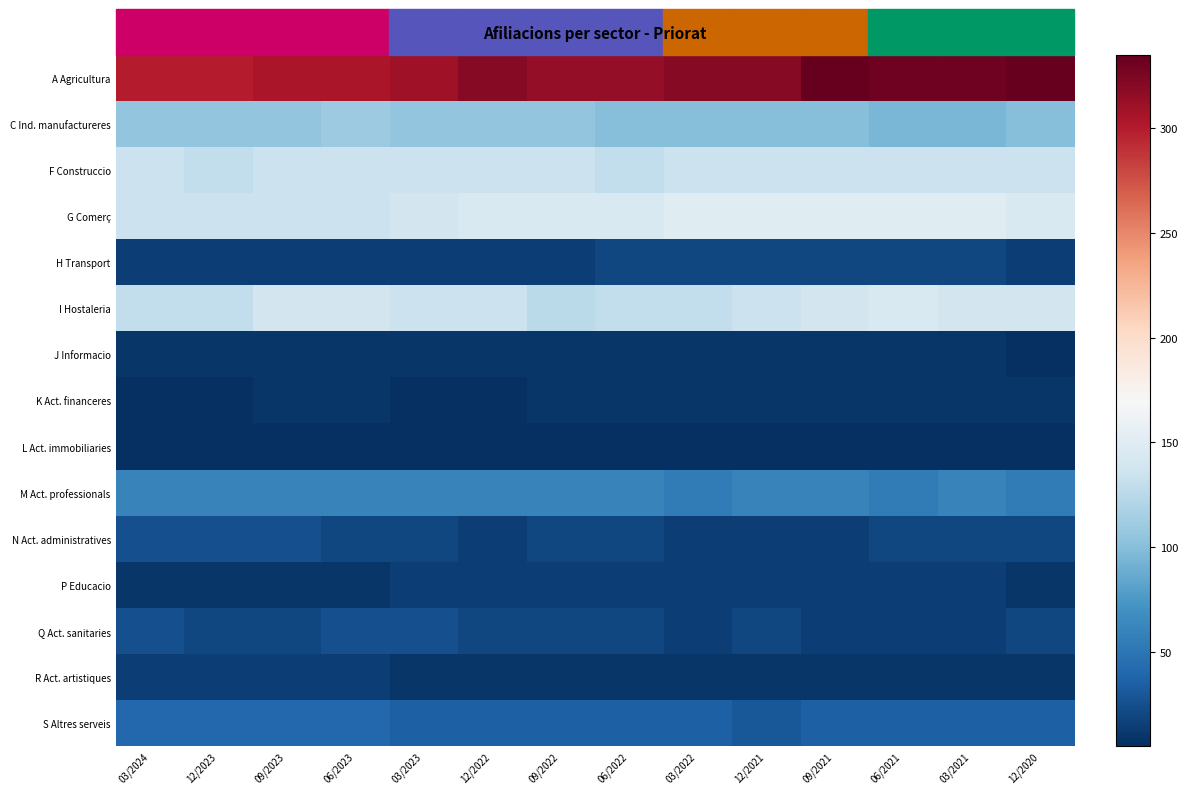

What value does the C Ind. manufactureres series have at 06/2022?

100